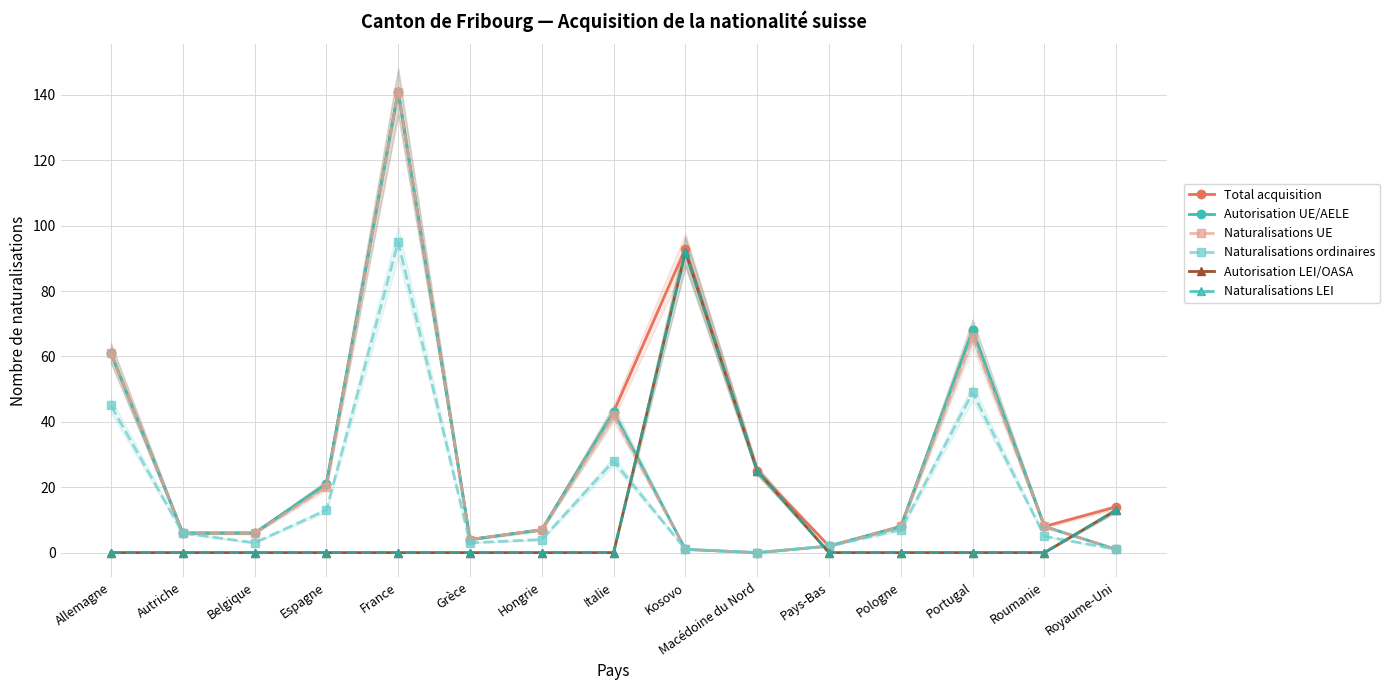

True or false: Total acquisition has more than 0 interior local peaks.

True